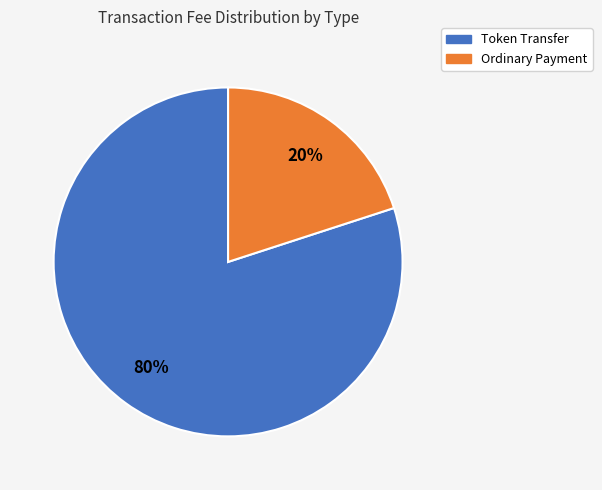

To the nearest percent, what percentage of the pie is Ordinary Payment?

20%